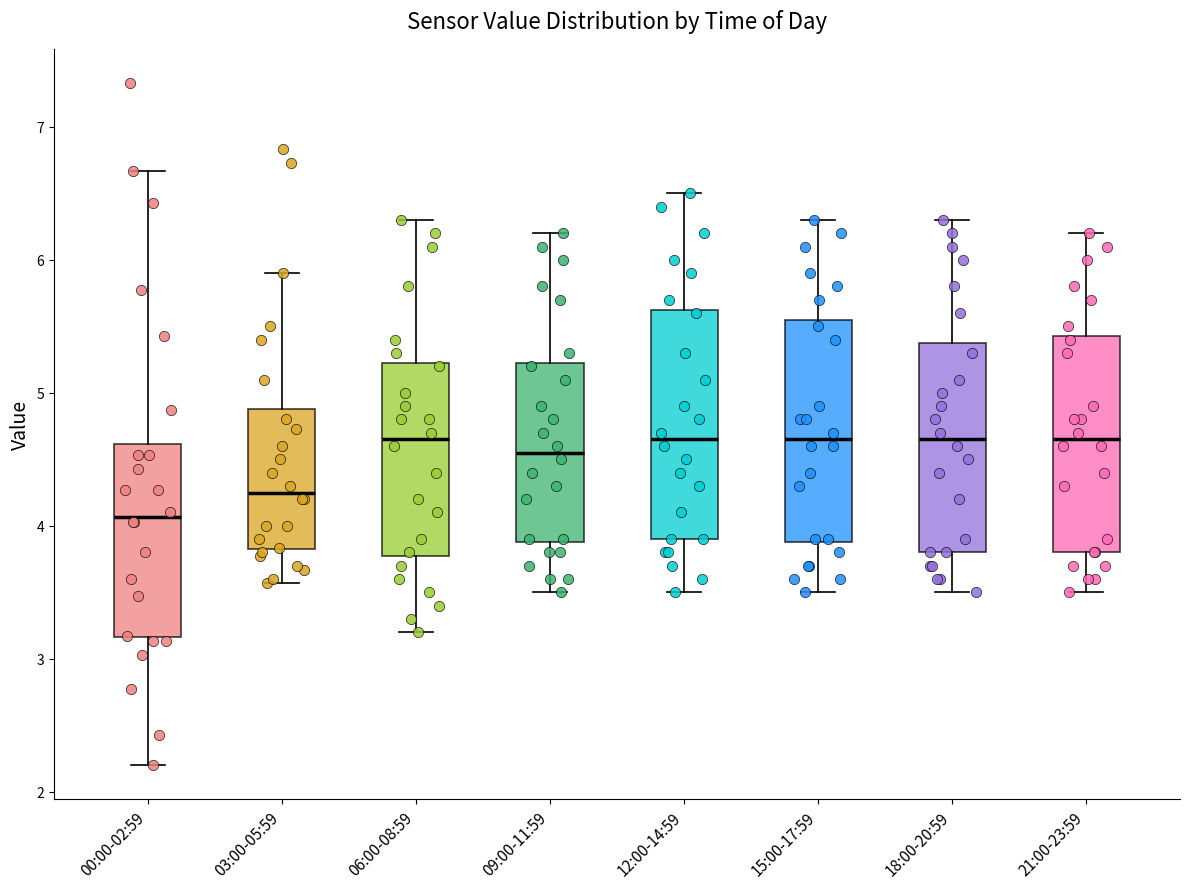

Where does the lower whisker of the box for 00:00-02:59 end on the y-axis? The values are not printed on the chart, so give them approximately, as read against the axis.

2.2